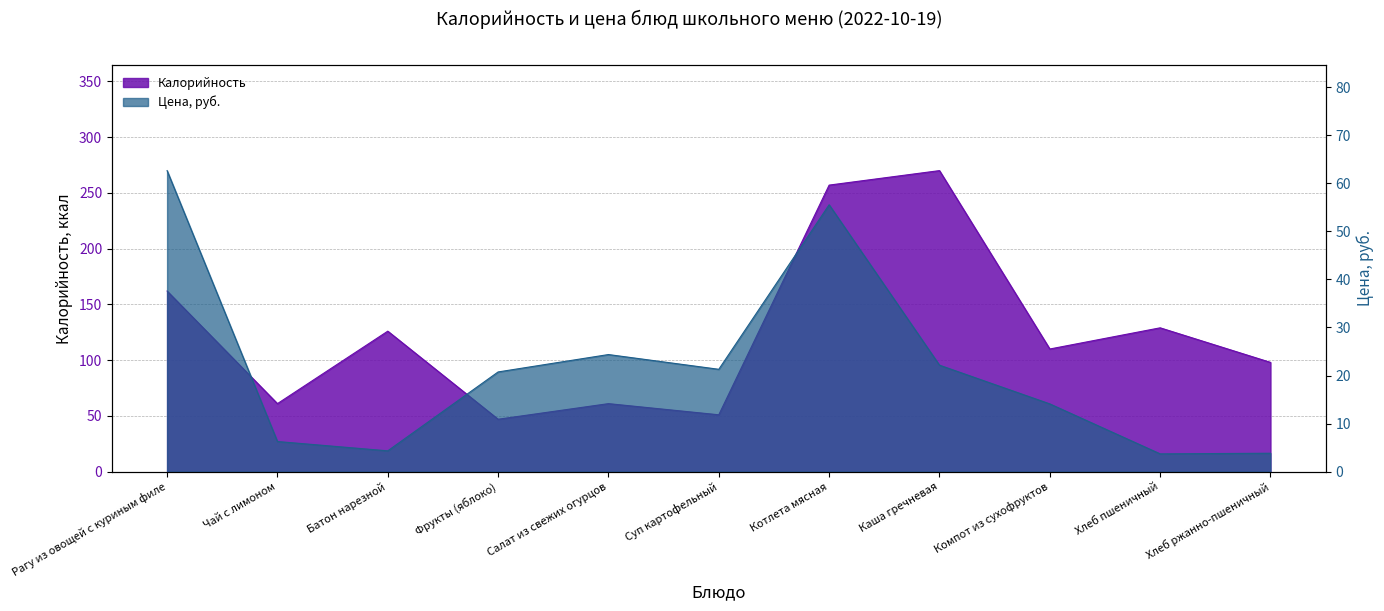

What is the difference between the maximum and minimum values in the Цена series?

58.9